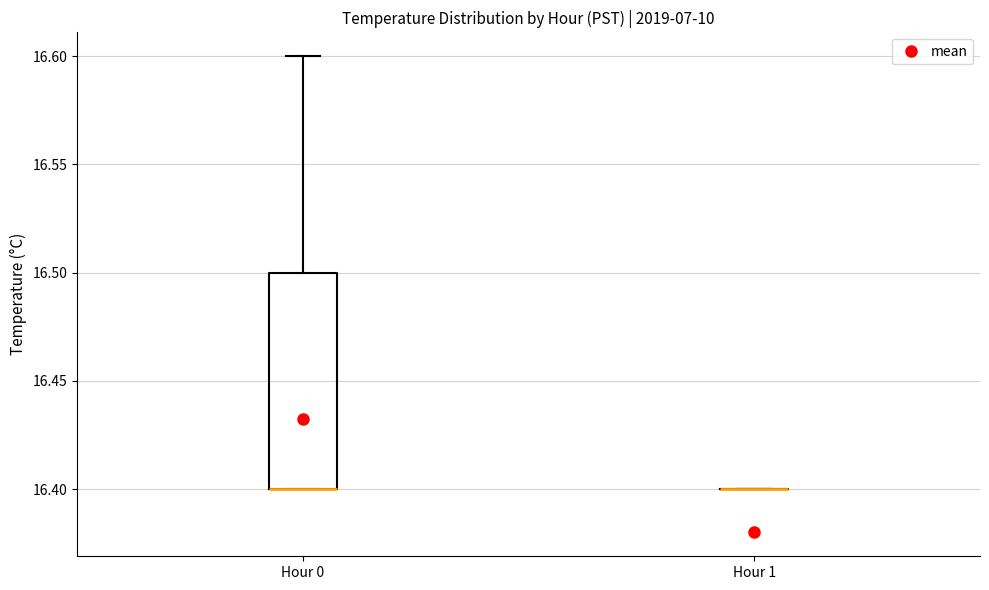

Reading left to right, transcribe this box plot: for each box, give where its median line is, the range the box spans, and where its two whiskers end, as read against the y-axis. The values are not printed on the chart, so give them approximately, as read against the axis.

Hour 0: median 16.4 (drawn on the box's lower edge), box 16.4 to 16.5, whiskers 16.4 to 16.6
Hour 1: box collapsed to a line at 16.4, whiskers 16.4 to 16.4